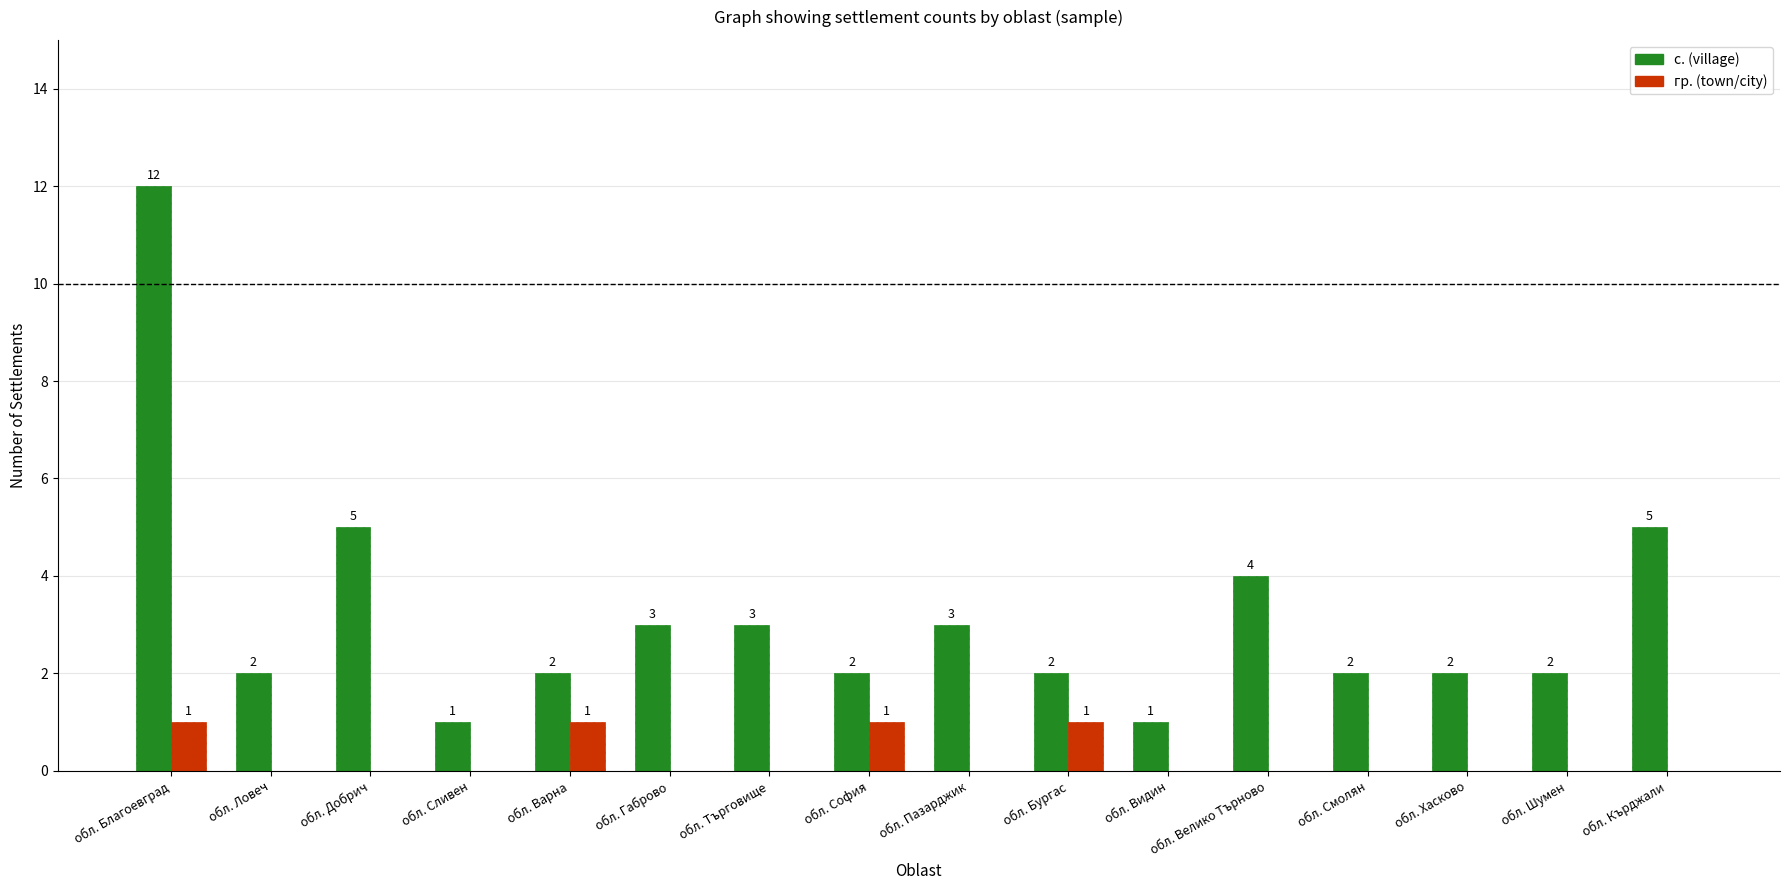

What is the greatest value displayed?

12